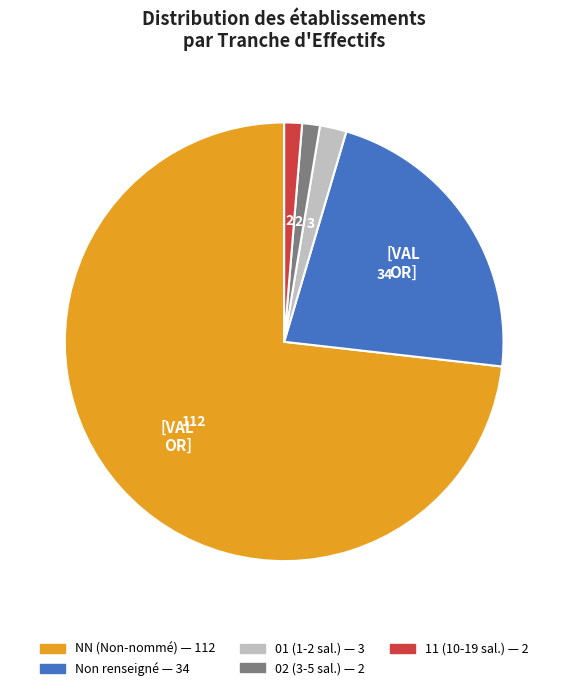

Does any single category account for the majority?

Yes